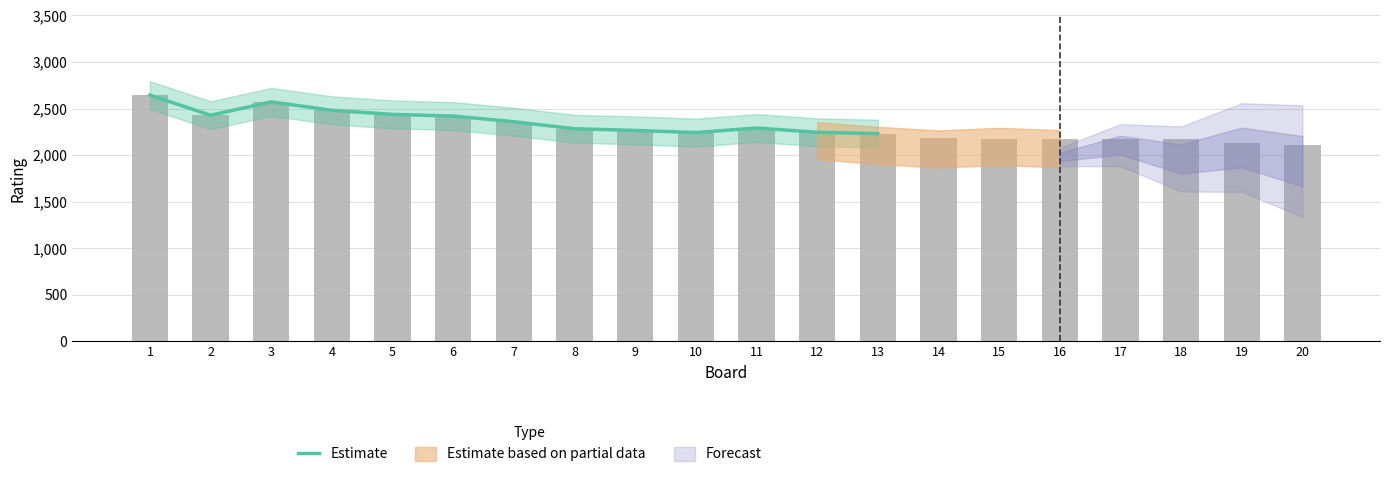

List the labels in order of value, largest first.

1, 3, 4, 5, 2, 6, 7, 11, 8, 9, 12, 10, 13